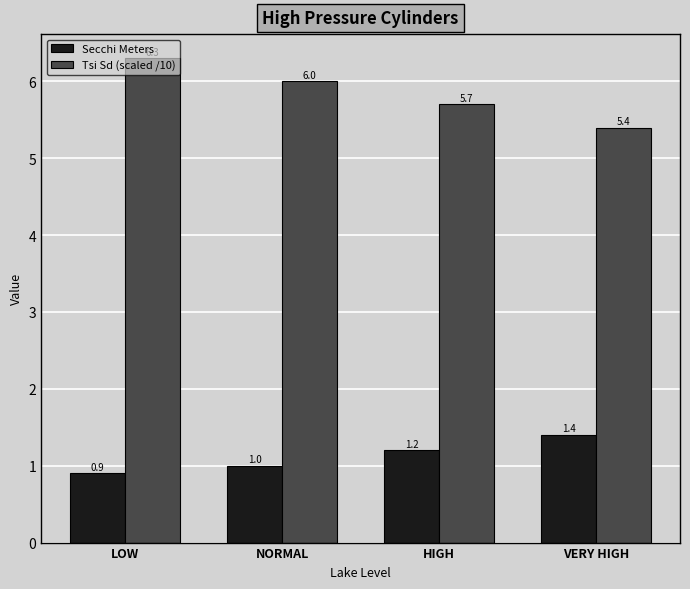

Rank the series by their maximum value, from lowest to highest.

Secchi Meters, Tsi Sd (scaled /10)